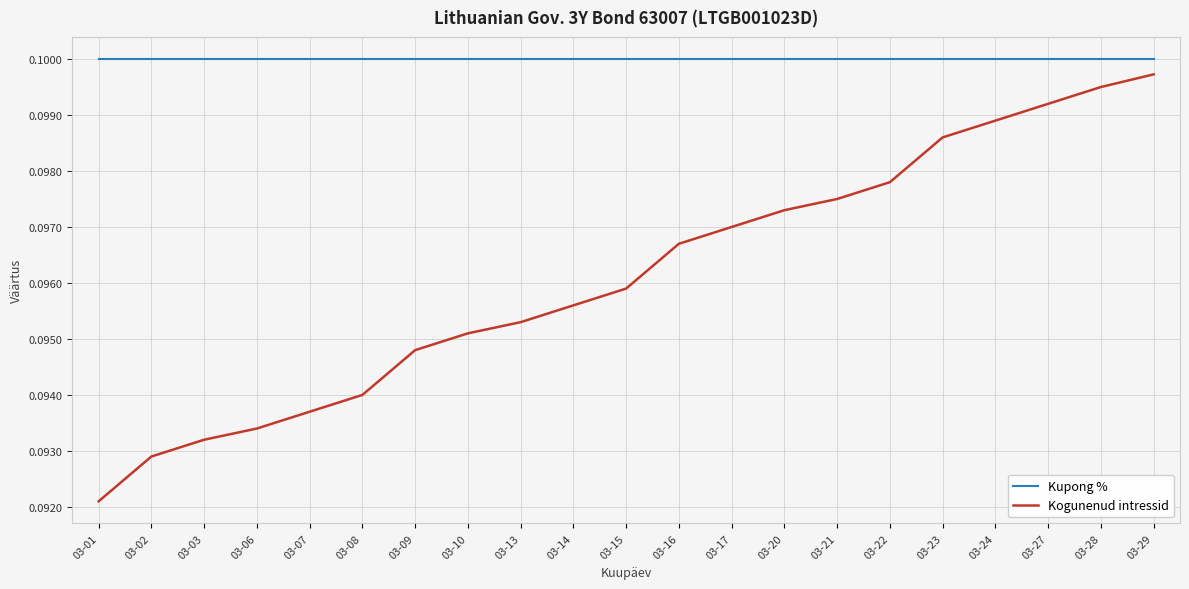

Which series changed the most between 03-14 and 03-21?

Kogunenud intressid